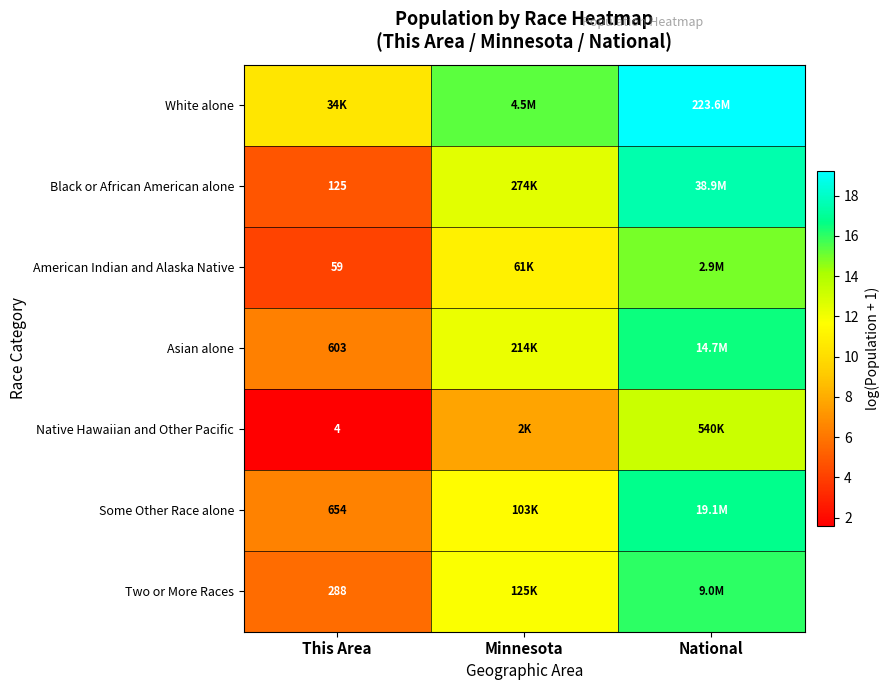

How many series are shown in this chart?

7